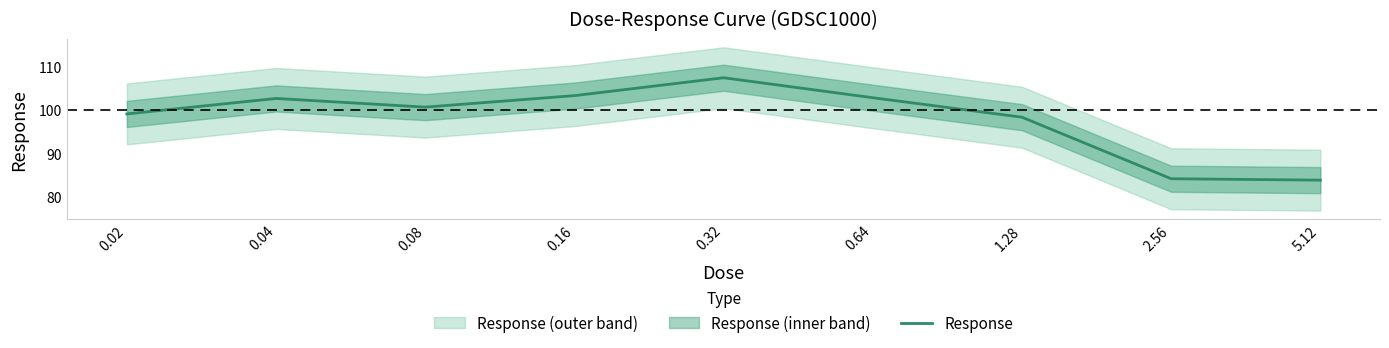

Where is the first local minimum?

0.08